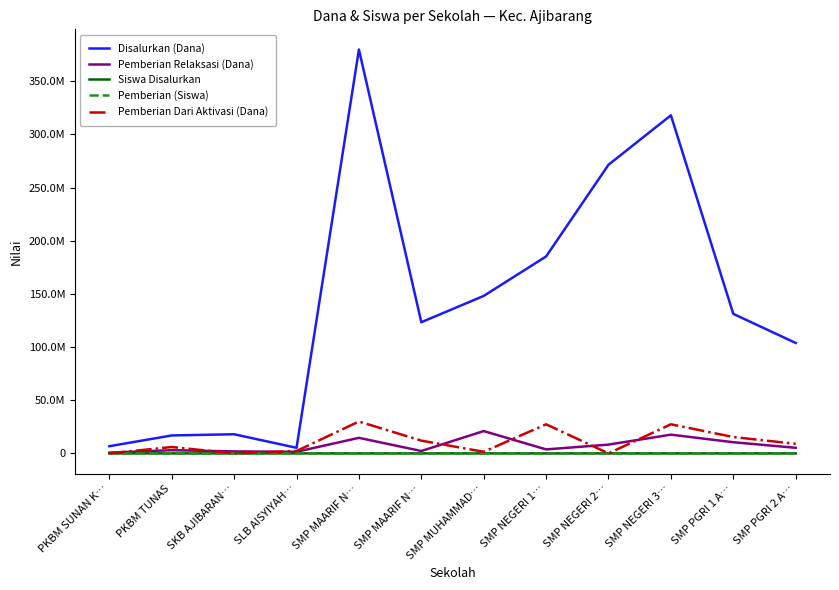

Is this an area chart (filled region under the line)?

No